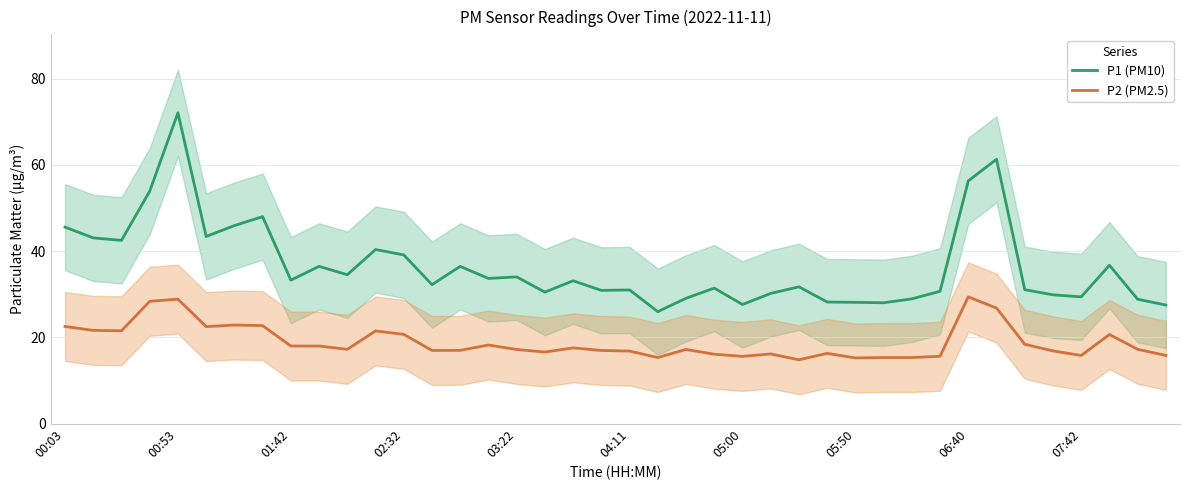

How many distinct data groups are displayed?

2